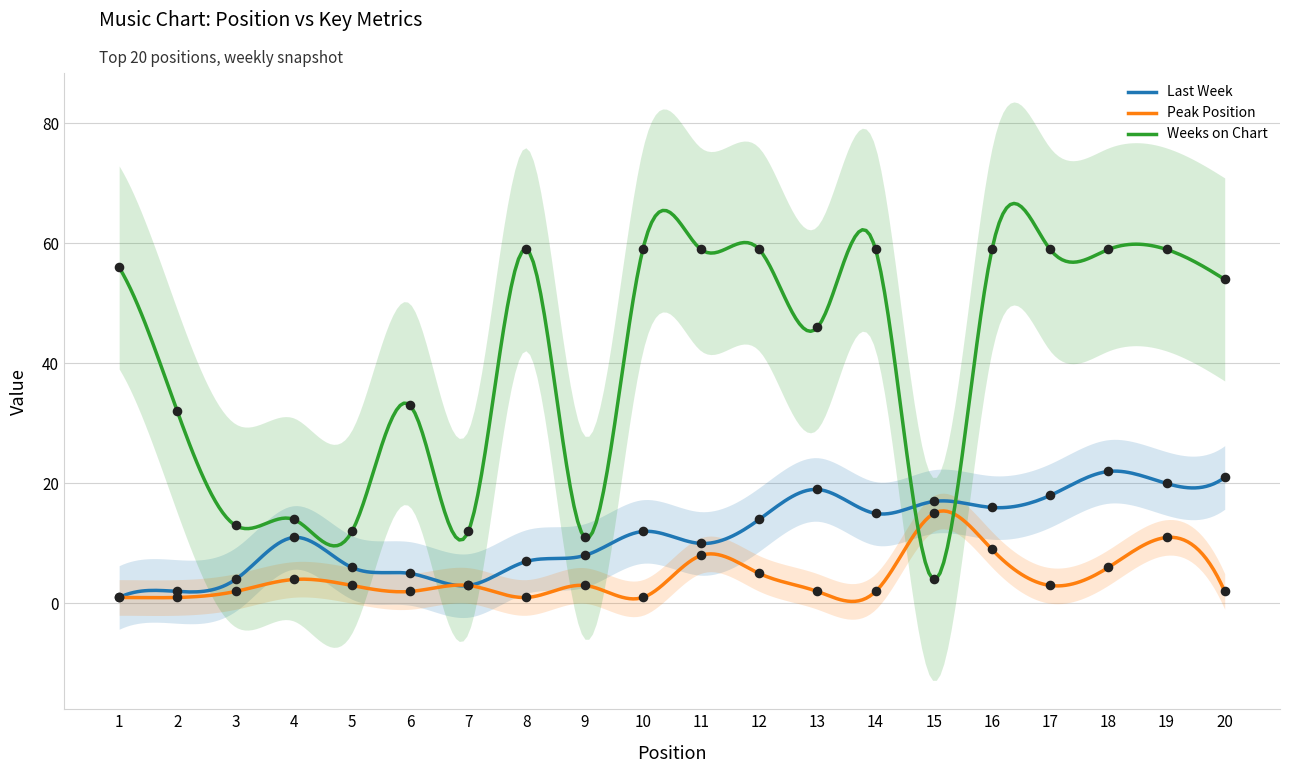

What is the total value across all series at 2?

35